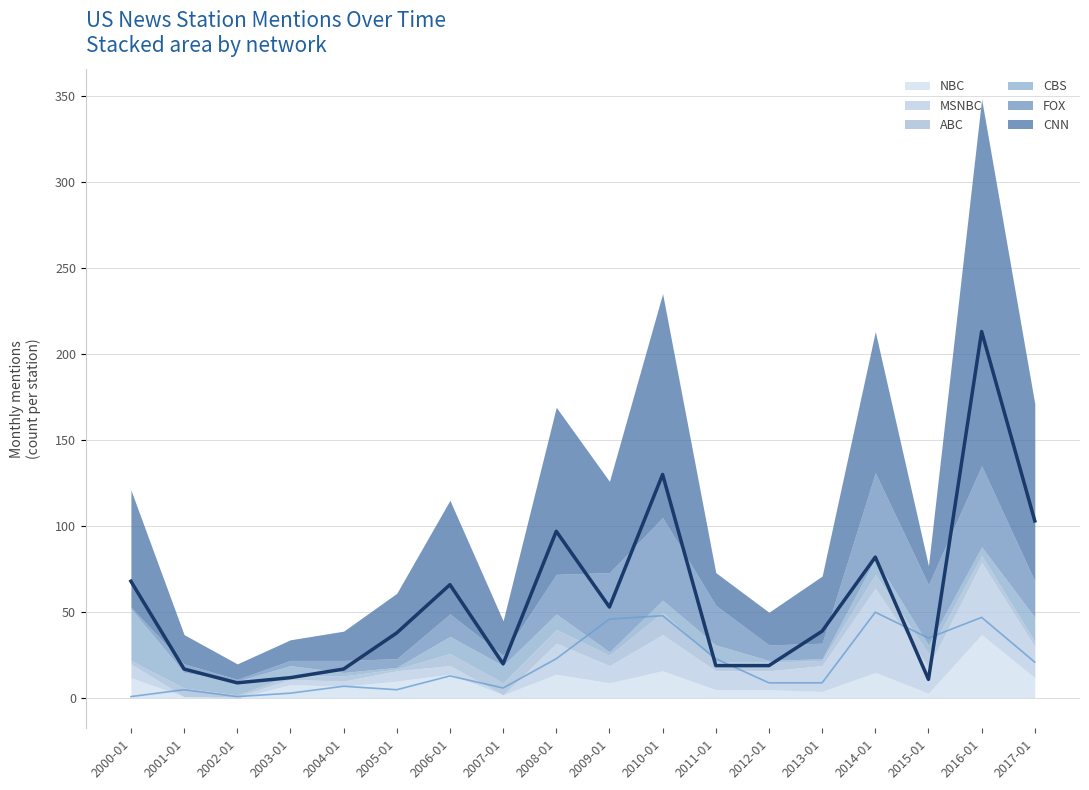

Reading left to right, transcribe all the data shown in this chart.

CNN (line): 68	17	9	12	17	38	66	20	97	53	130	19	19	39	82	11	213	103
FOX (line): 1	5	1	3	7	5	13	6	23	46	48	23	9	9	50	35	47	21